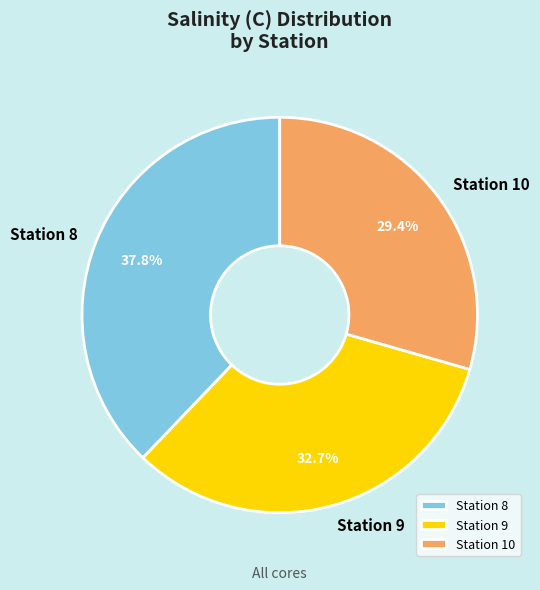

To the nearest percent, what is the average slice percentage?

33%